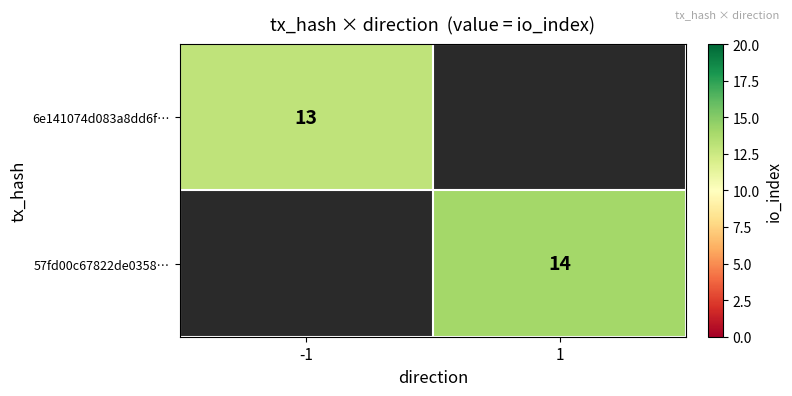

The value of 57fd00c67822de0358… at 1 is 9. True or false?

False